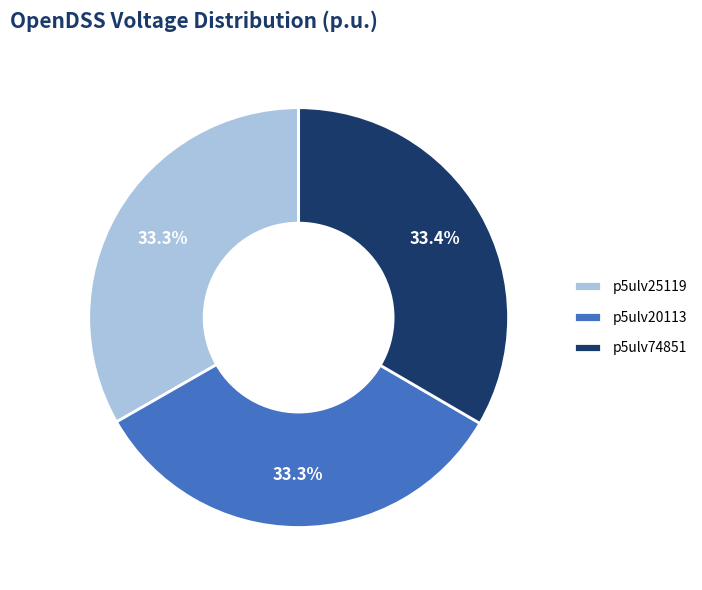

How much of the chart is everything except p5ulv25119?

66.7%